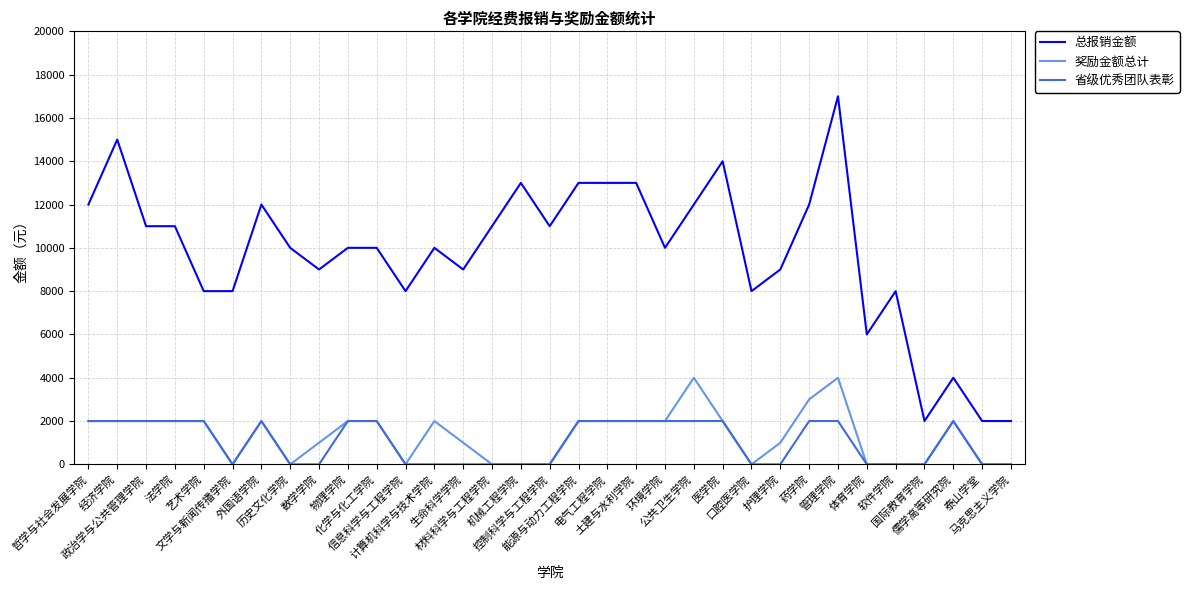

What is the difference between the highest and lowest values at 口腔医学院?

8000